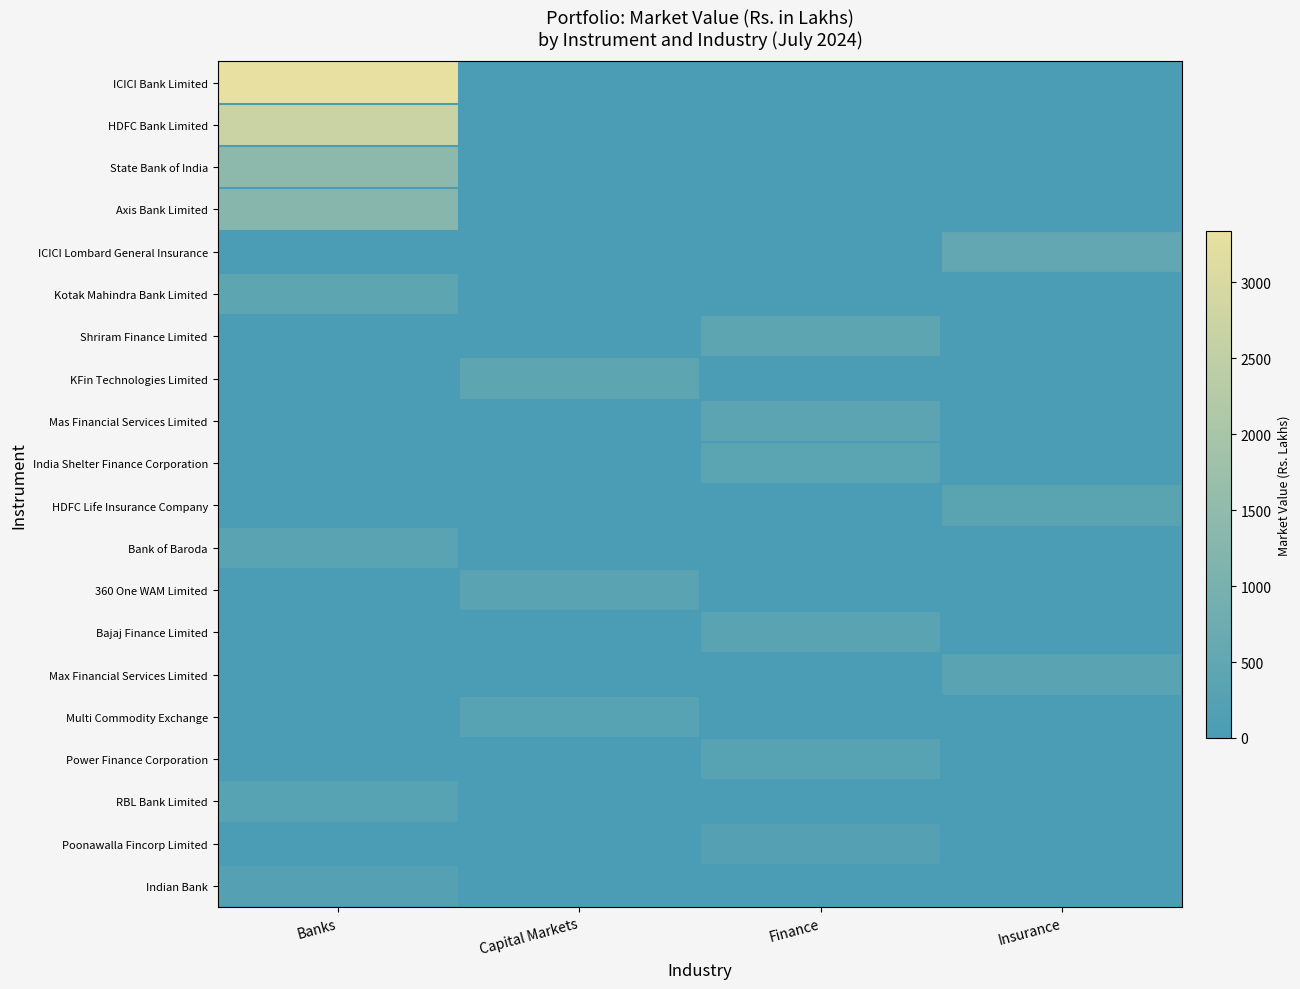

Which has a higher value, Capital Markets or Banks?

Banks